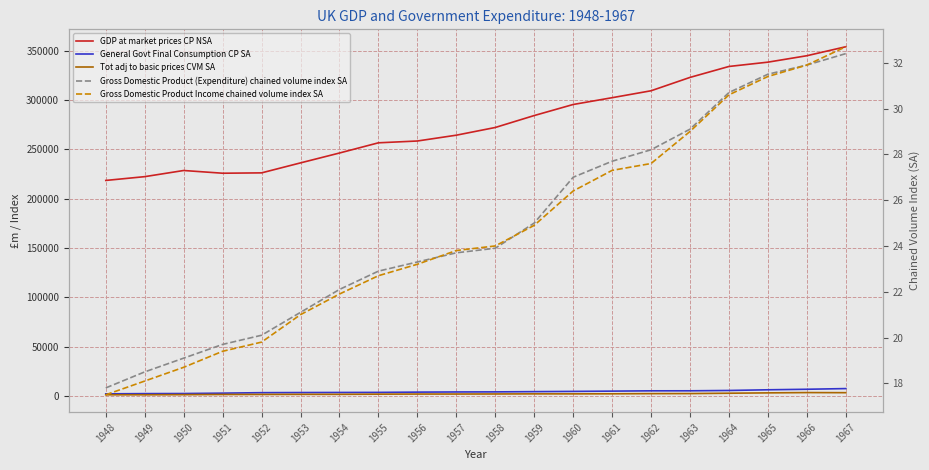

At which category does GDP at market prices CP NSA reach its first local valley?

1951